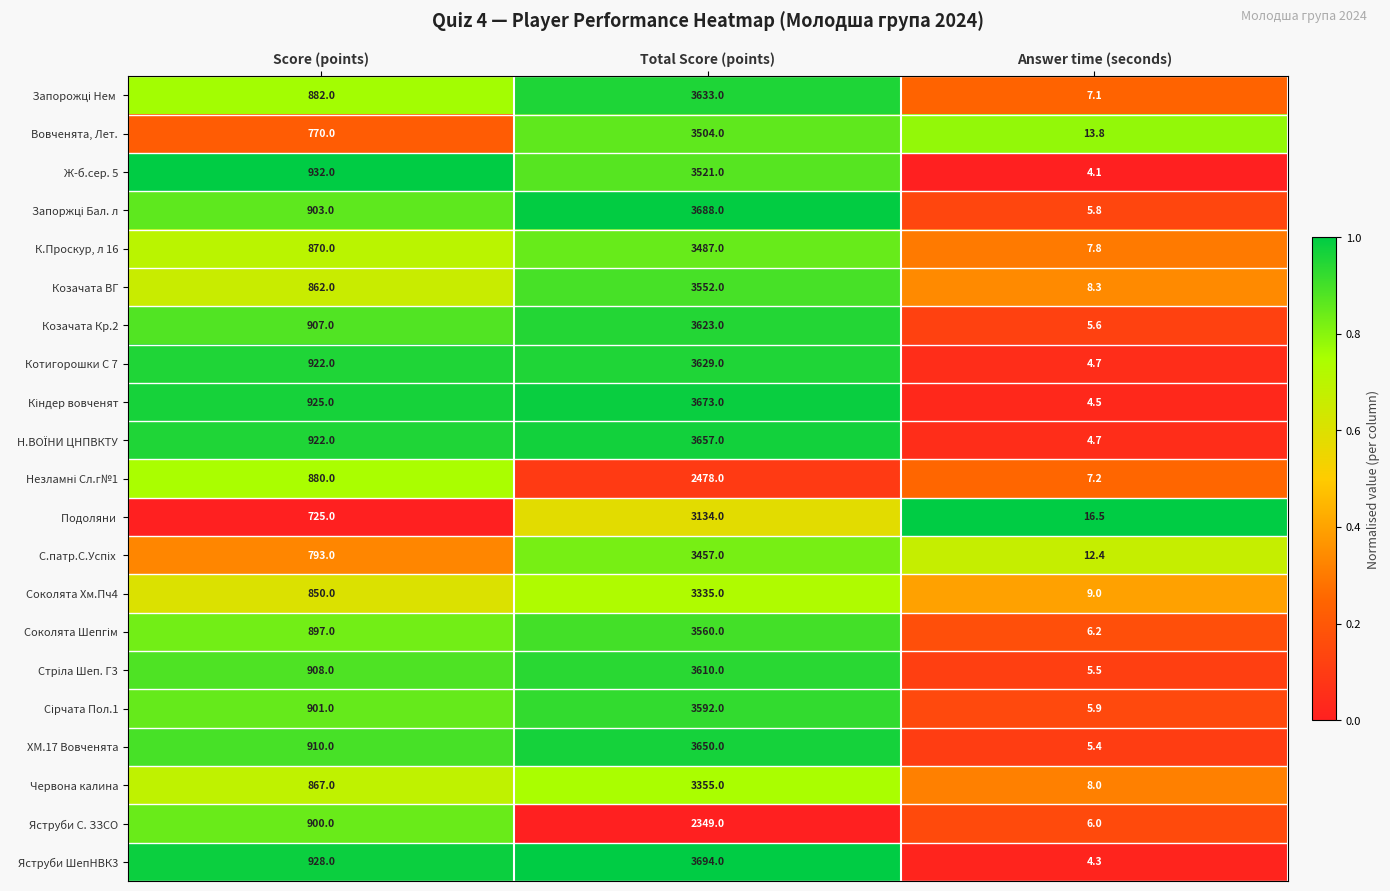

The Яструби С. ЗЗСО series shows 900.0 at Score (points). True or false?

True